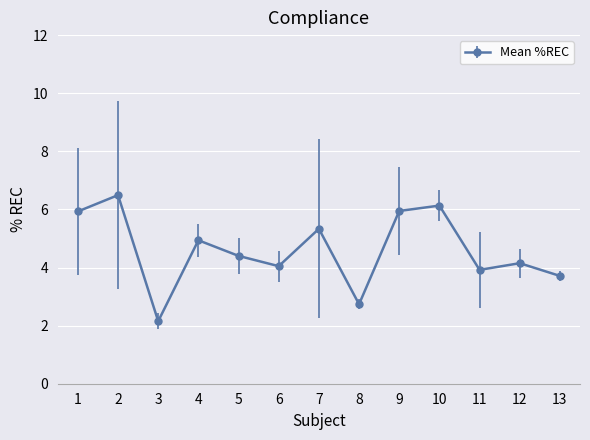

What is the difference between the maximum and minimum values?

4.3